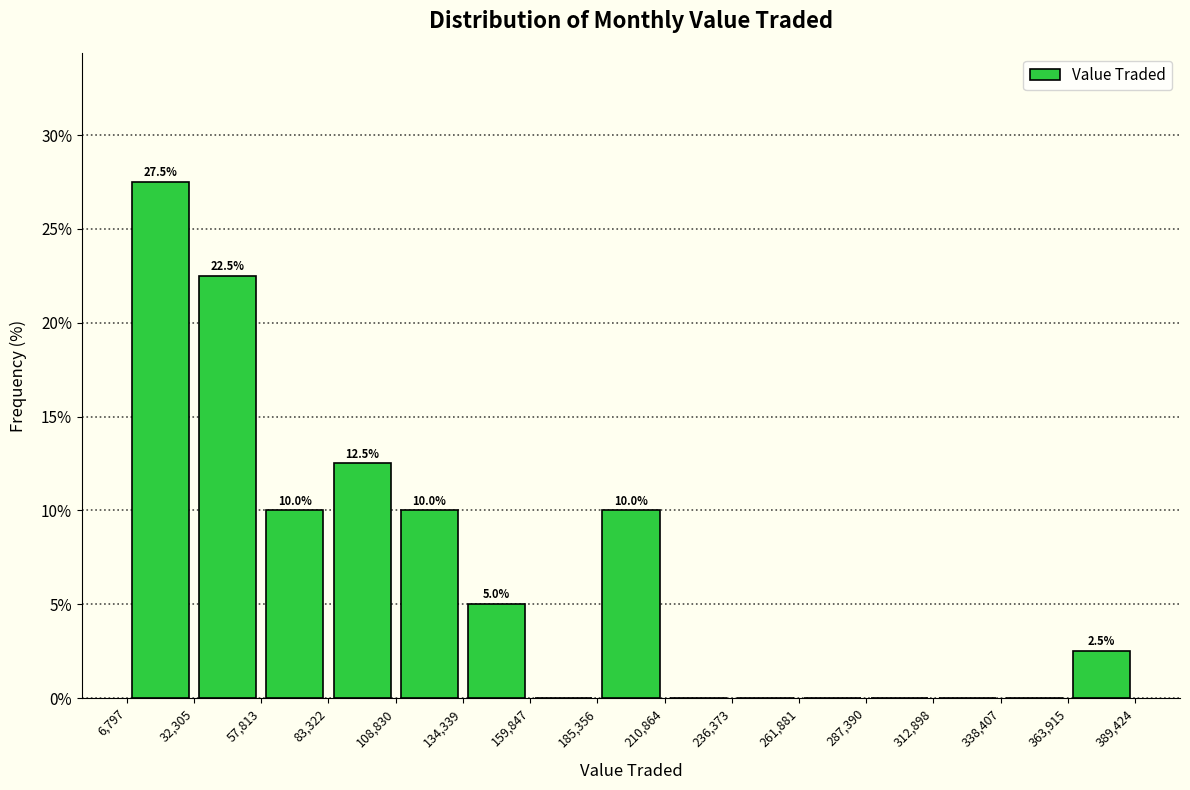

Which range on the x-axis has the tallest bar?

6,797 to 32,305